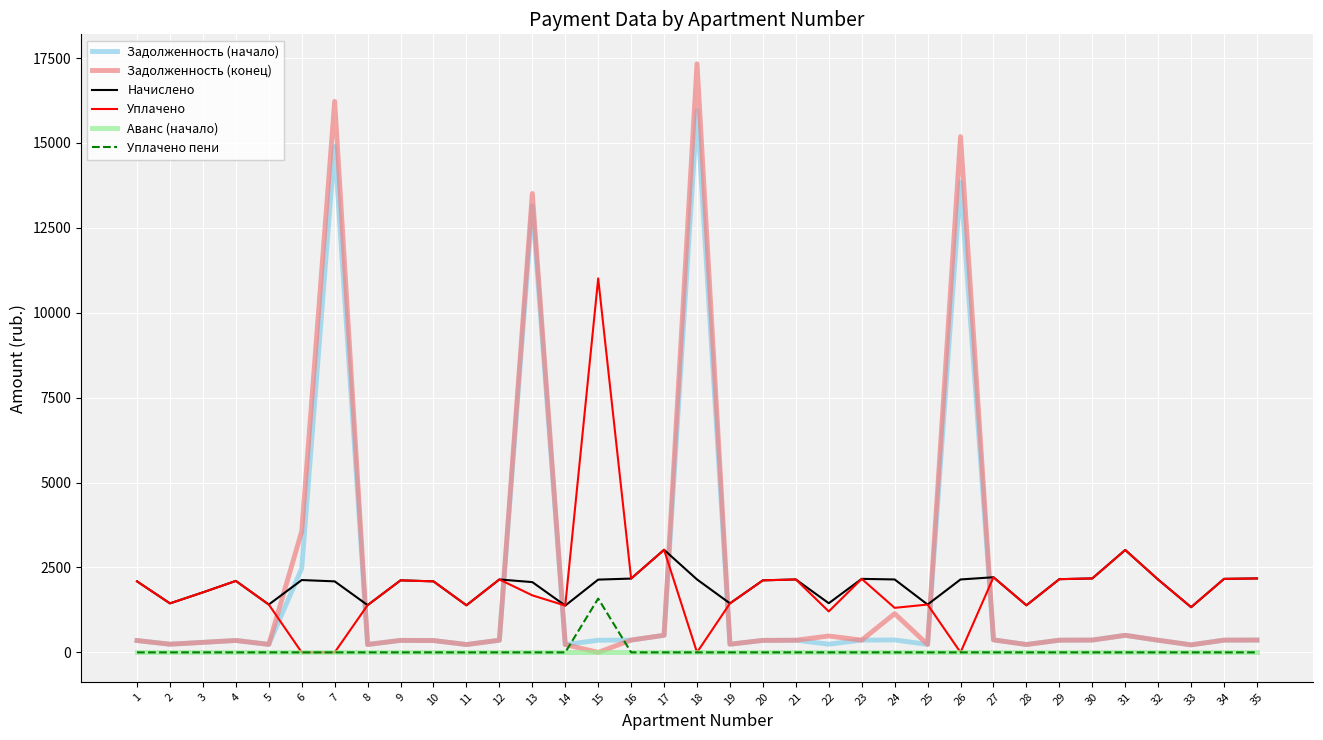

Which series changed the most between 20 and 26?

Задолженность (конец)